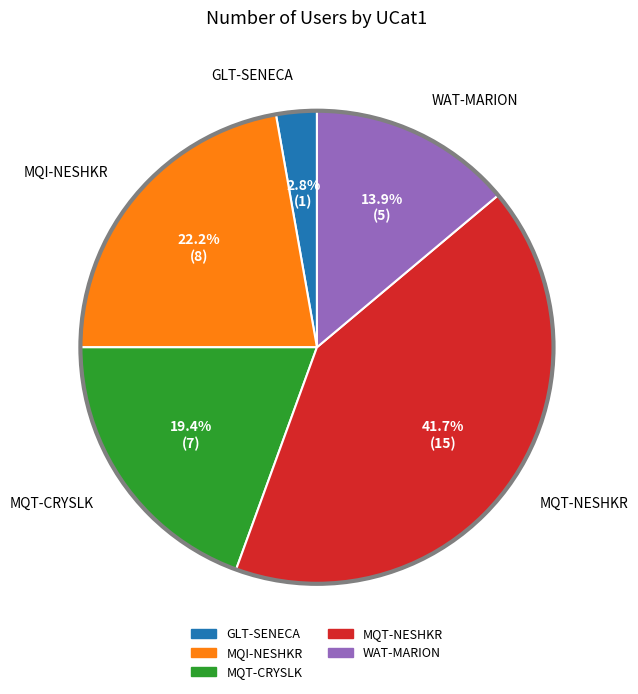

Between WAT-MARION and MQT-NESHKR, which is larger?

MQT-NESHKR